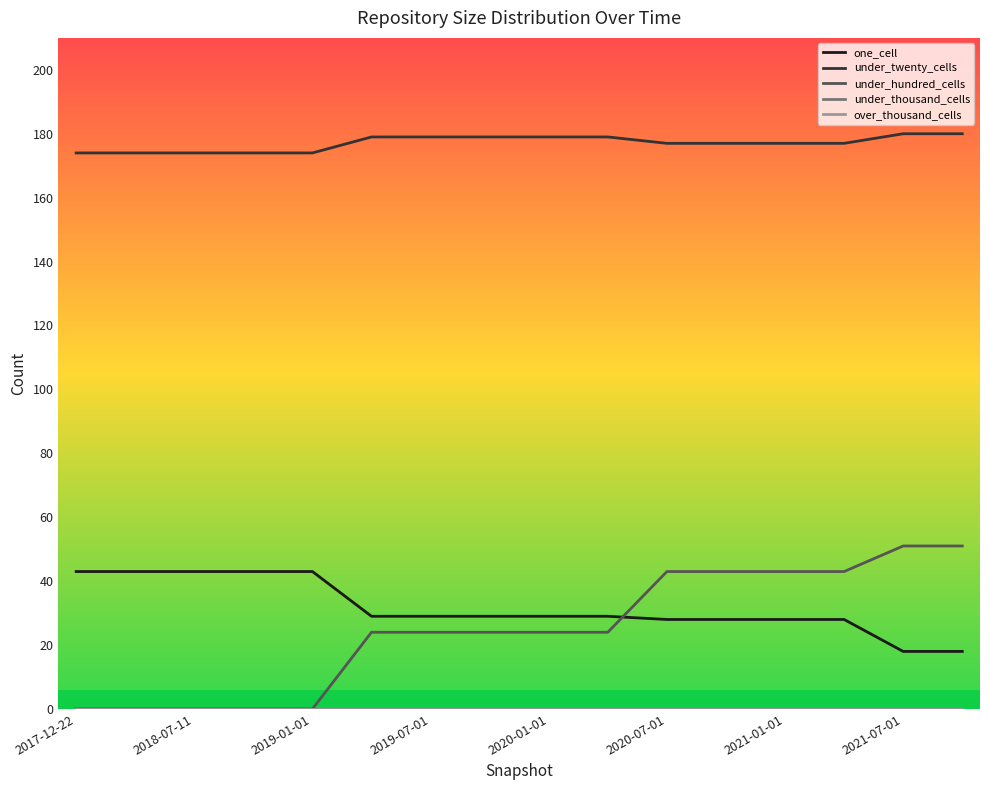

Does the chart display data point markers on the line(s)?

No